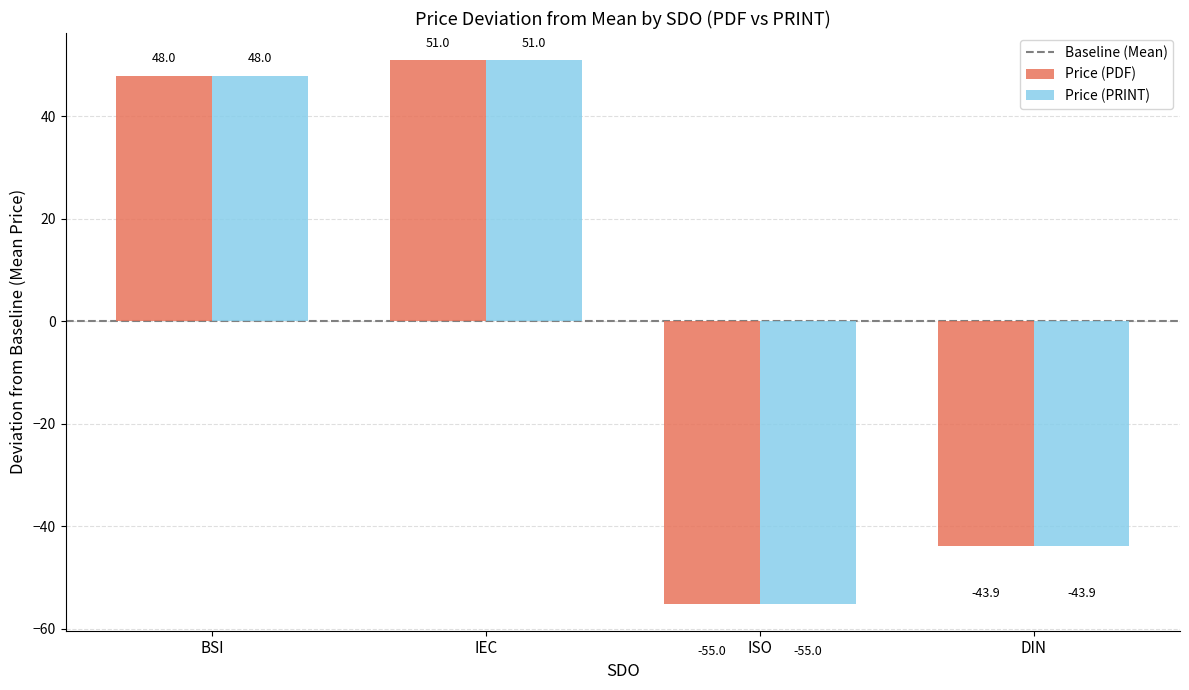

Read the Price (PRINT) value at BSI.

48.0